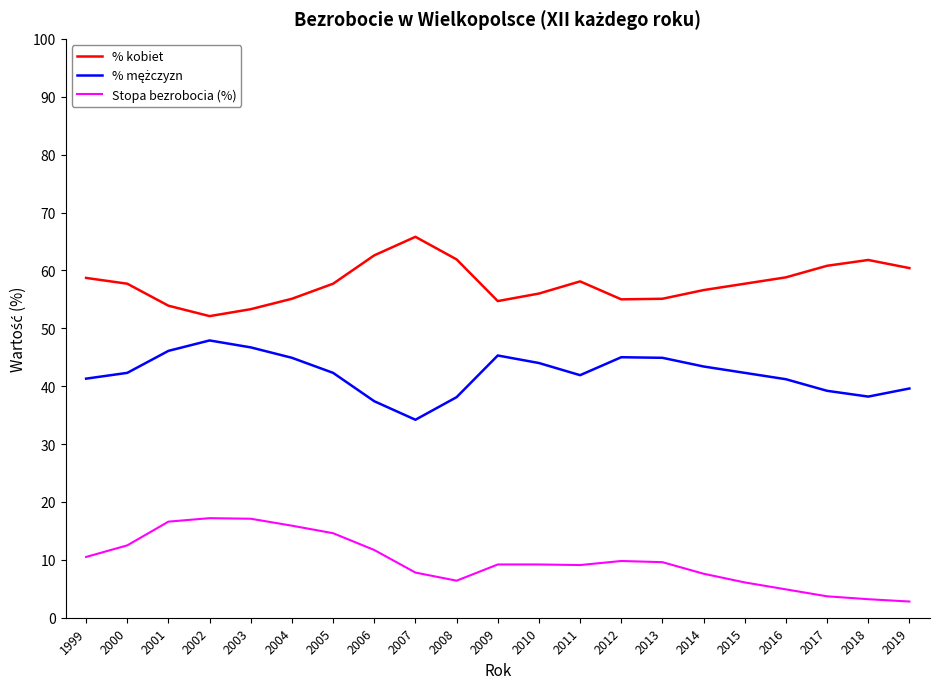

What is the greatest value displayed?

65.8